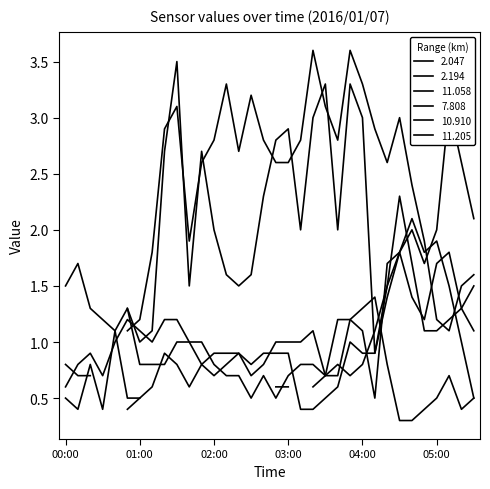

What is the sum of the 11.205 values at 04:40 and 03:00?

2.3